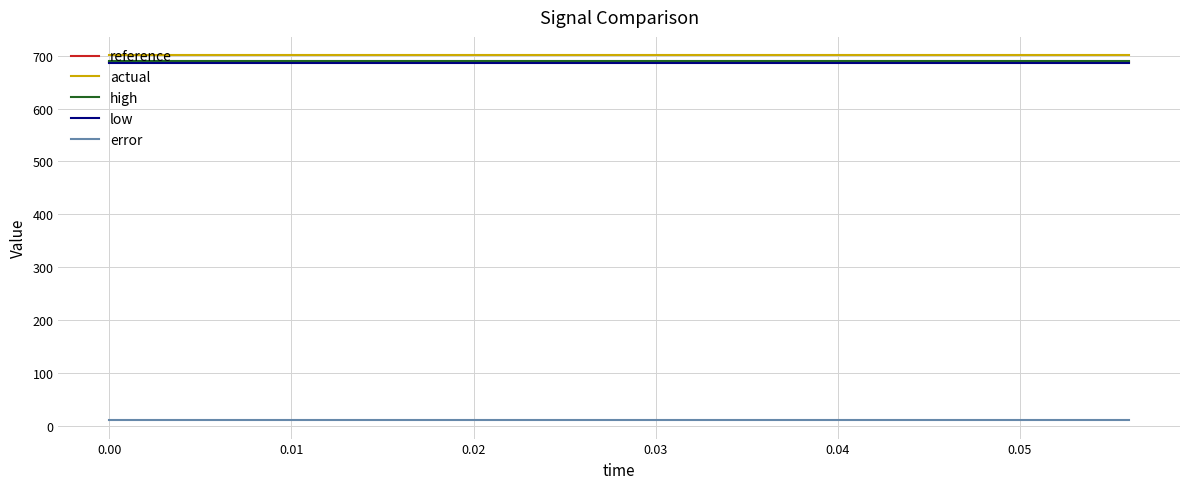

What is the lowest value of the actual series?

701.2